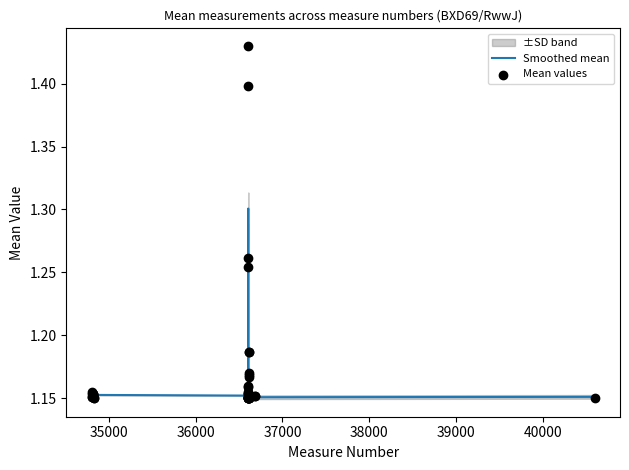

Which series contains the lowest Y value?

Mean values